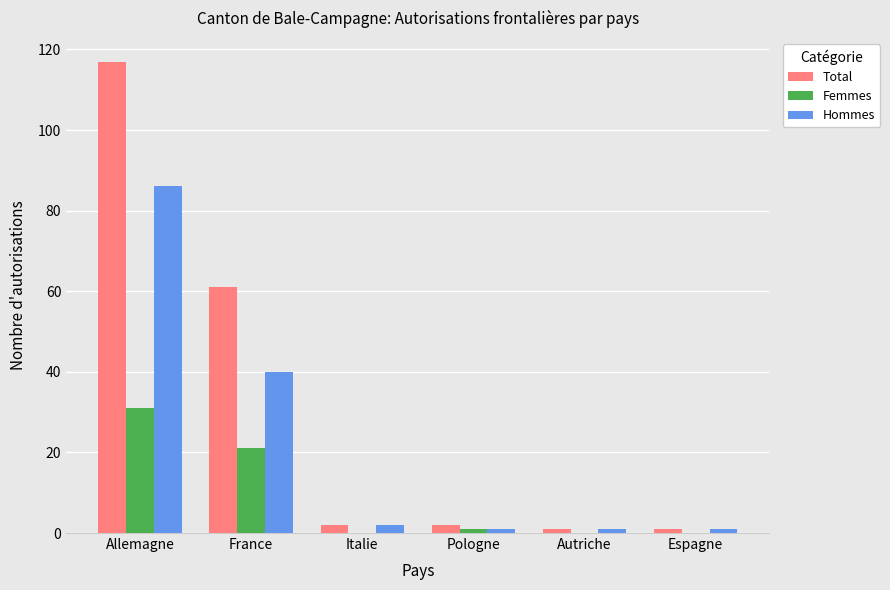

Count the number of categories in the chart.

6